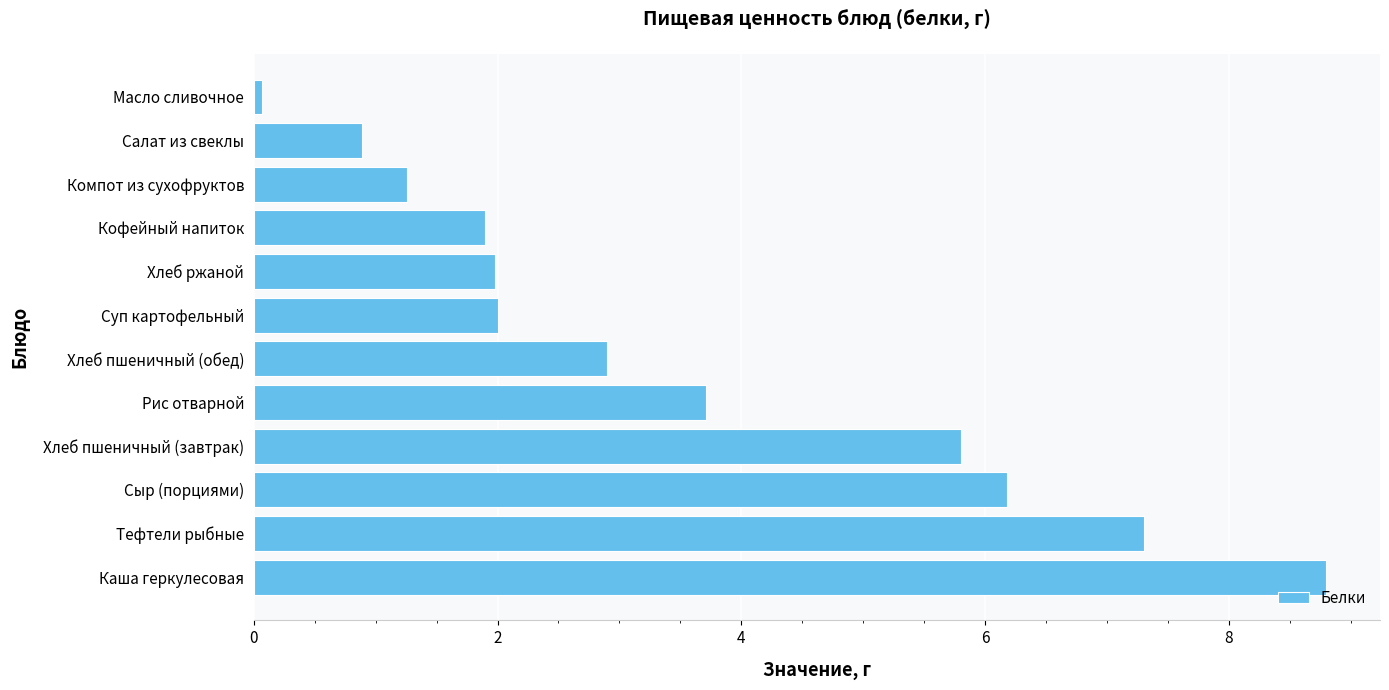

Between Тефтели рыбные and Сыр (порциями), which is larger?

Тефтели рыбные